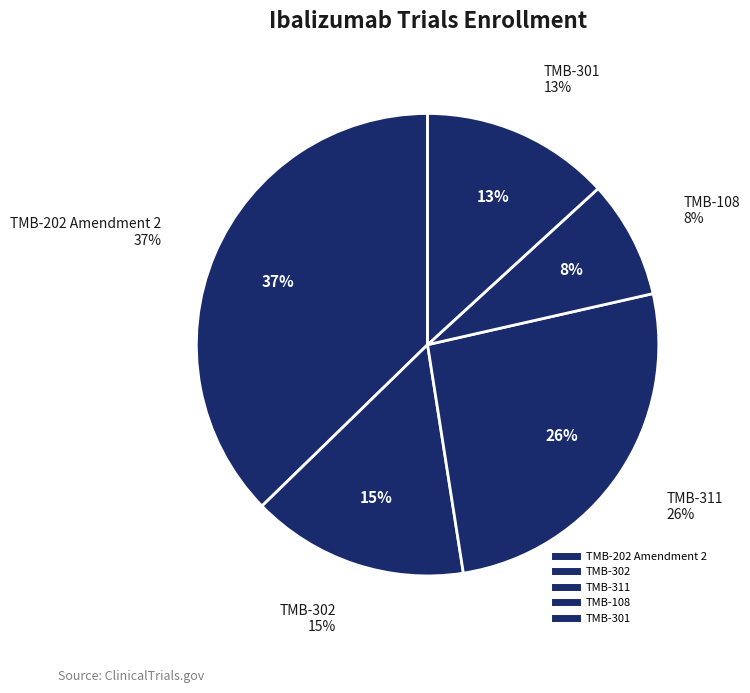

Combined, what portion of the pie is TMB-301 and TMB-311?

39.3%